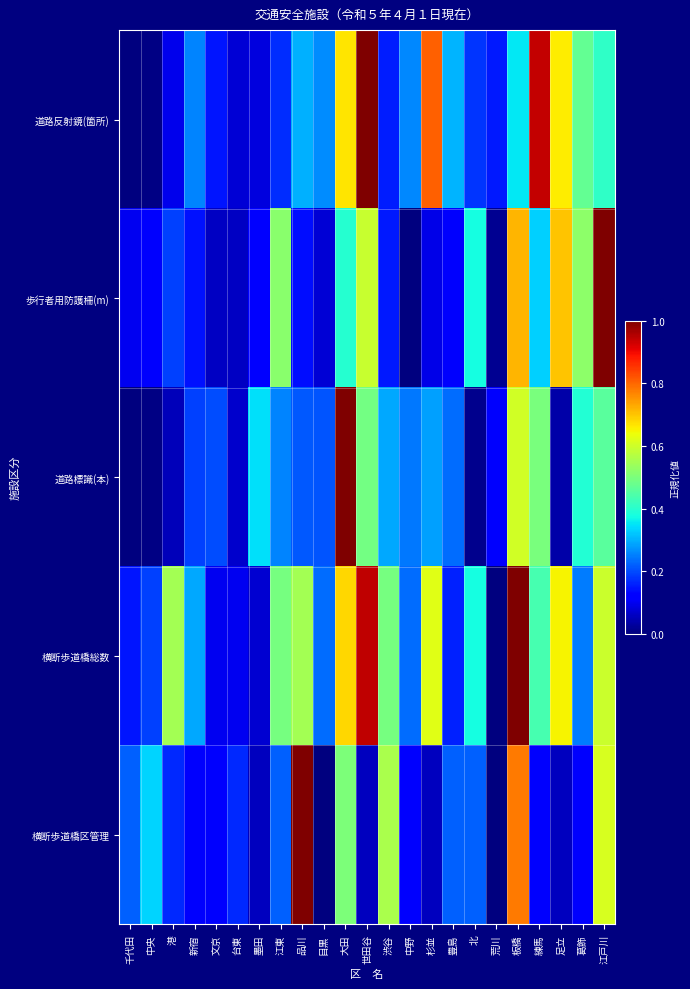

What is the greatest value displayed?

1.0